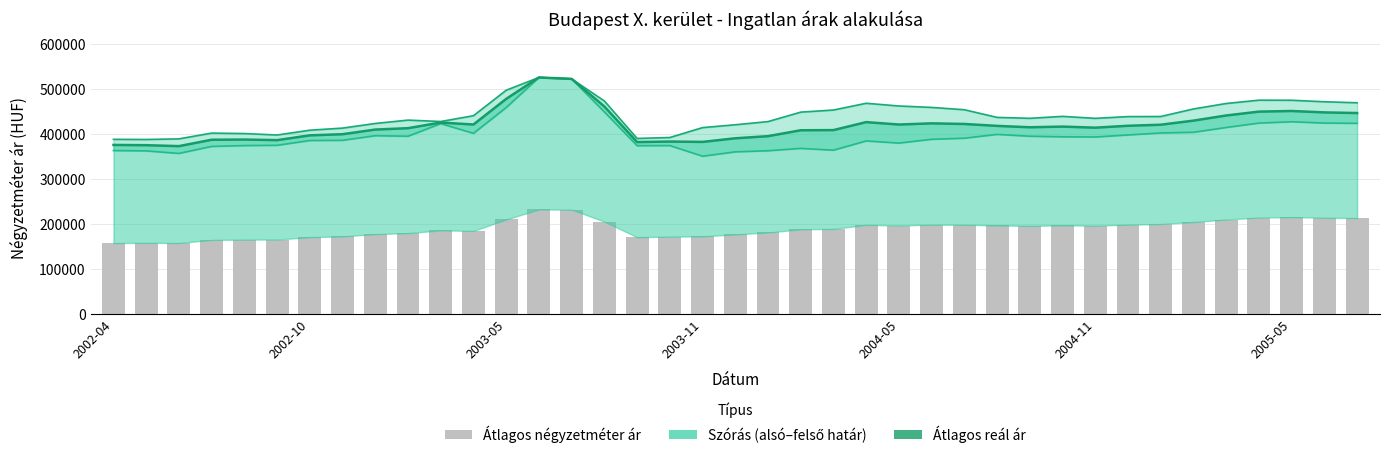

At which label does Átlagos reál ár first exceed 416714?

10